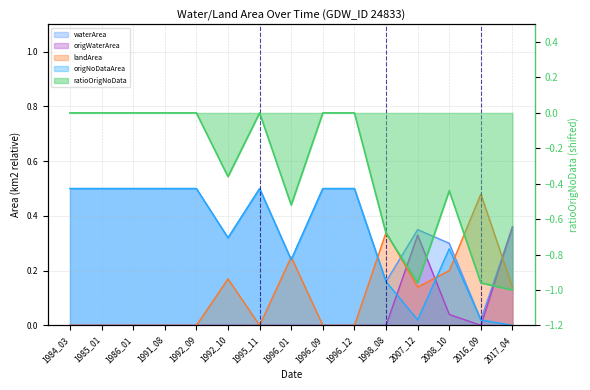

The value of waterArea at 1992_10 is 0.3. True or false?

True